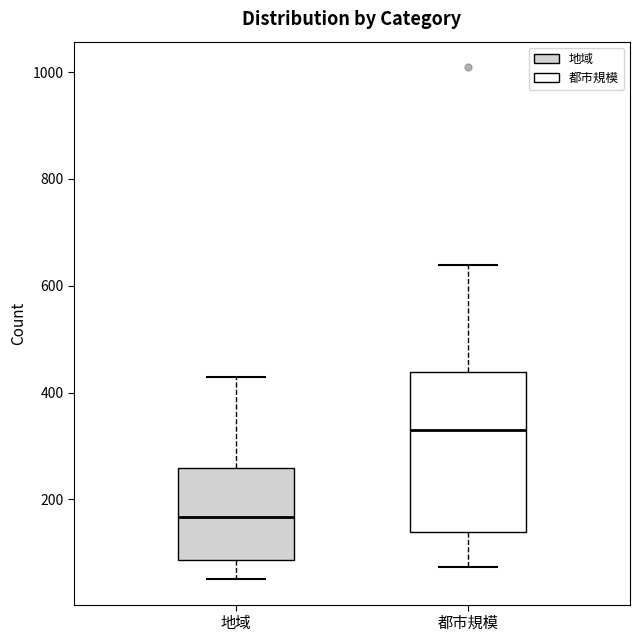

Reading left to right, read every box against the y-axis: the position of its median line, the range the box covers, and the ends of its whiskers. The values are not printed on the chart, so give them approximately, as read against the axis.

地域: median 160, box 80 to 260, whiskers 60 to 440
都市規模: median 340, box 140 to 440, whiskers 80 to 640